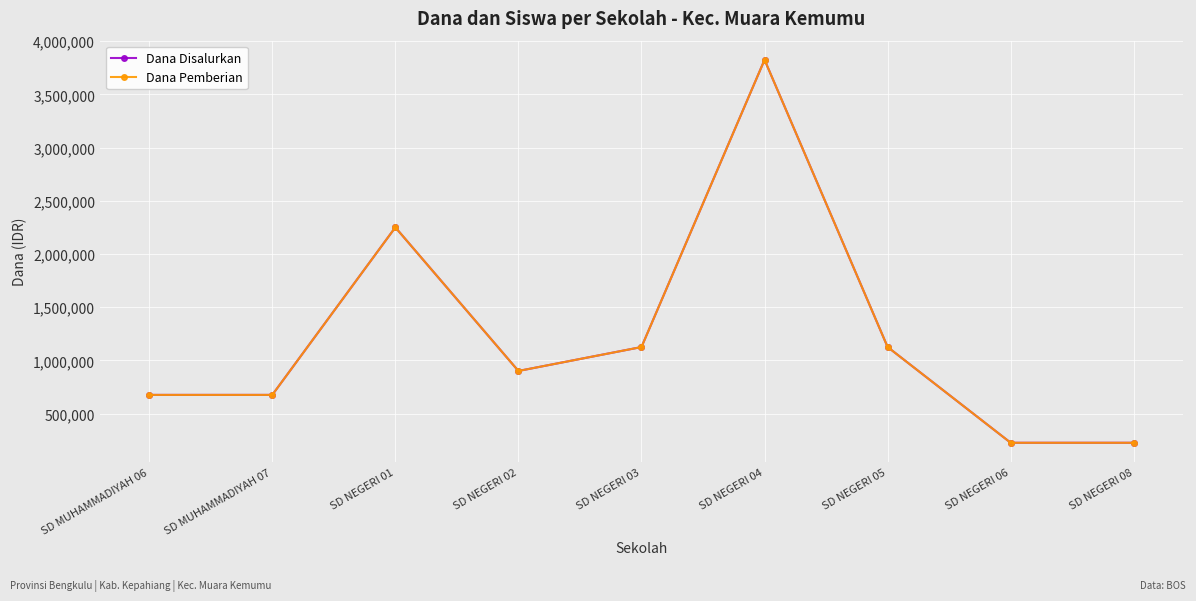

True or false: Dana Disalurkan and Dana Pemberian intersect in this chart.

False